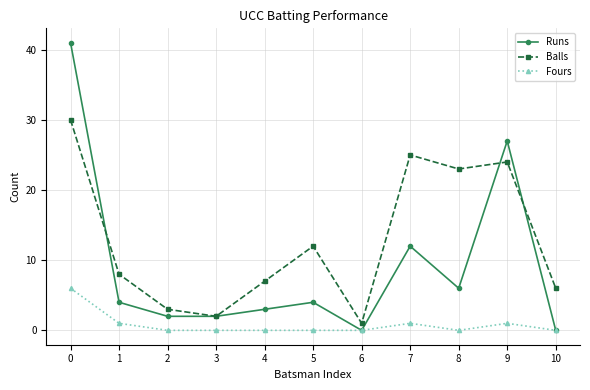

True or false: Balls has more than 1 interior local peaks.

True